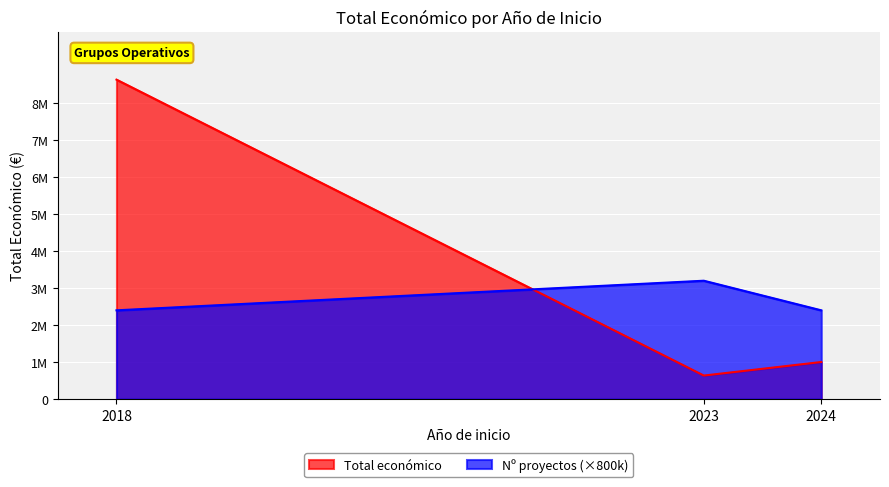

Does the chart display data point markers on the line(s)?

No